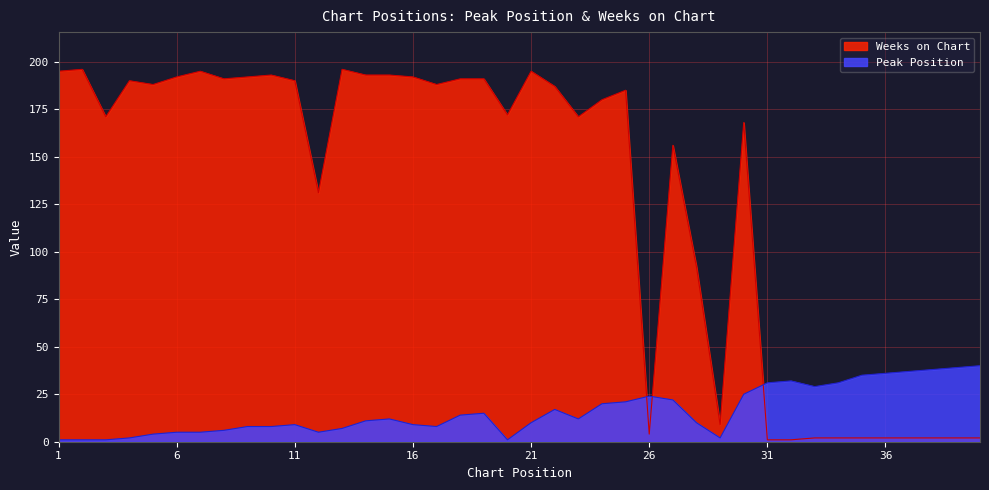

What is the difference between the maximum and minimum values in the Weeks on Chart series?

195